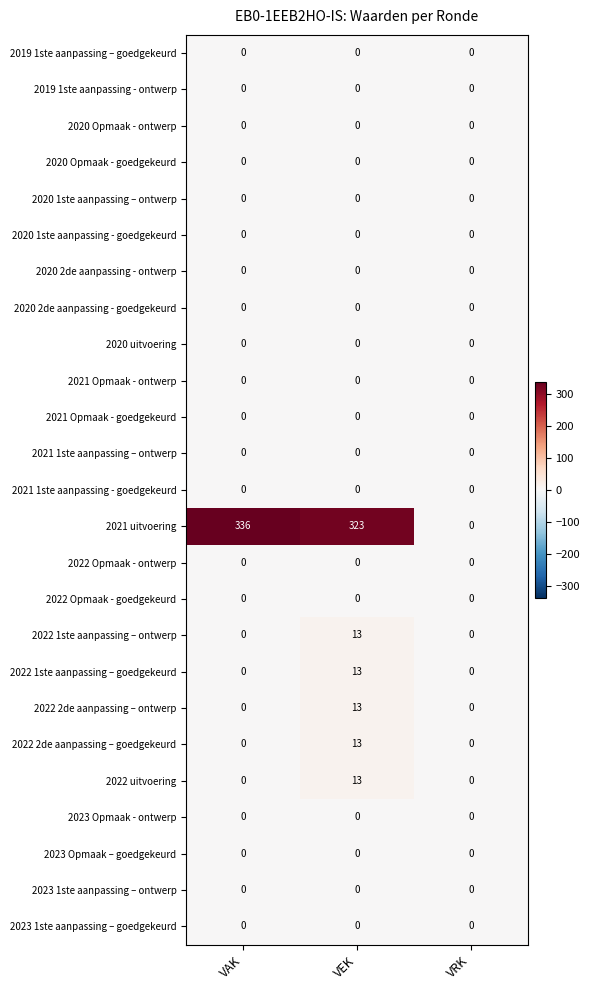

What is the highest value of the 2022 2de aanpassing – goedgekeurd series?

13